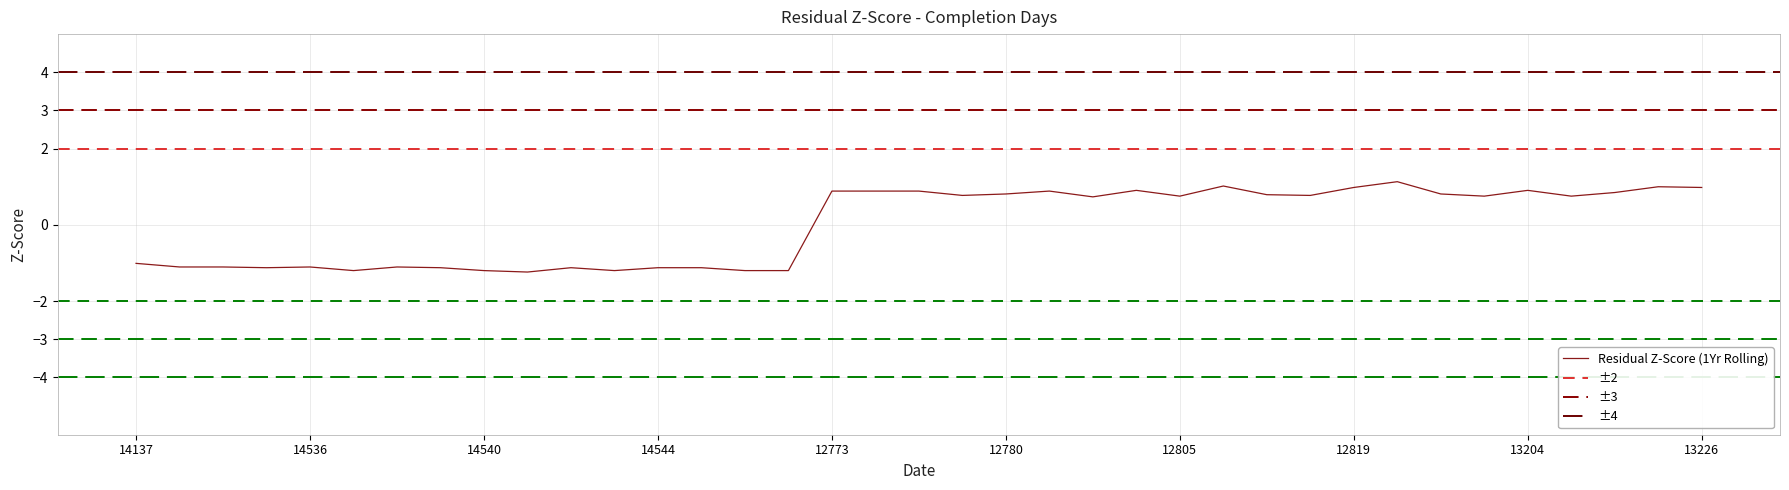

How many lines are shown in the chart?

1